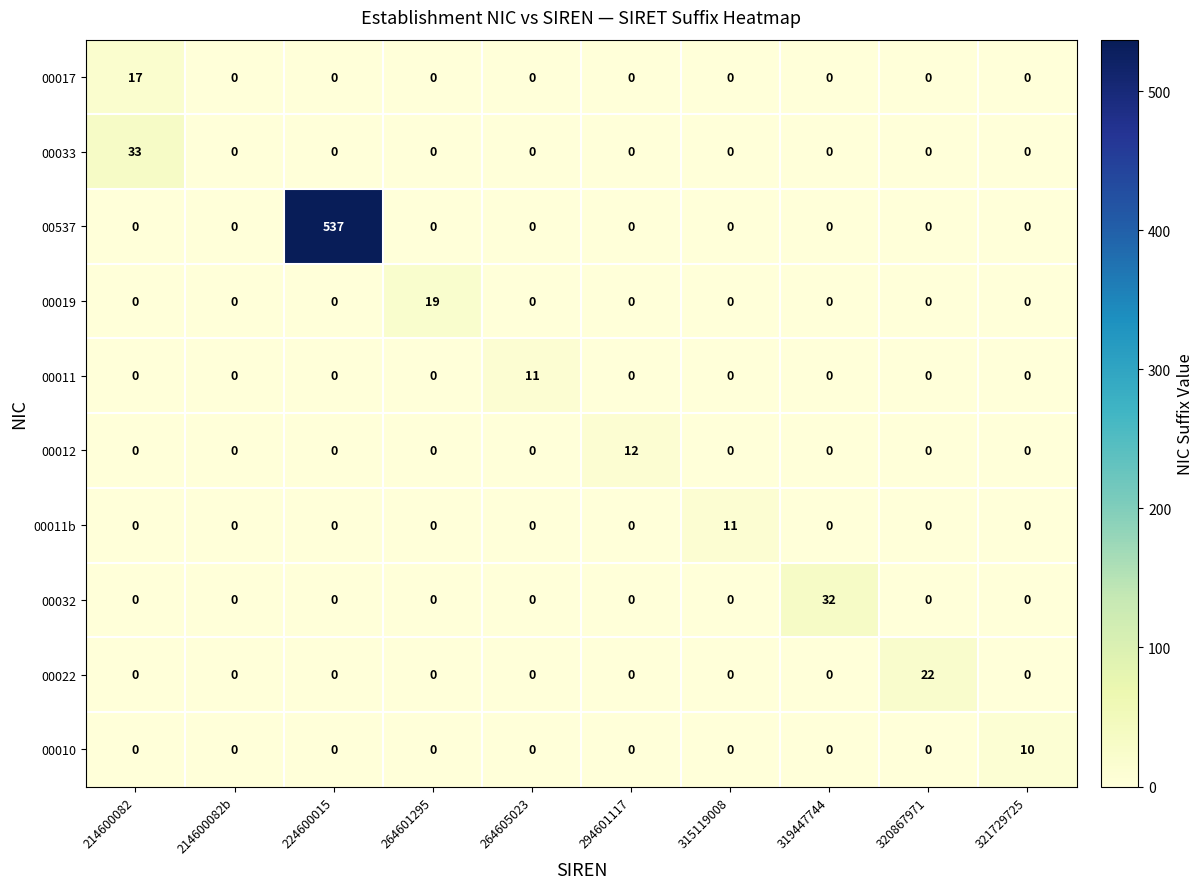

The 00011b series shows -7 at 264605023. True or false?

False